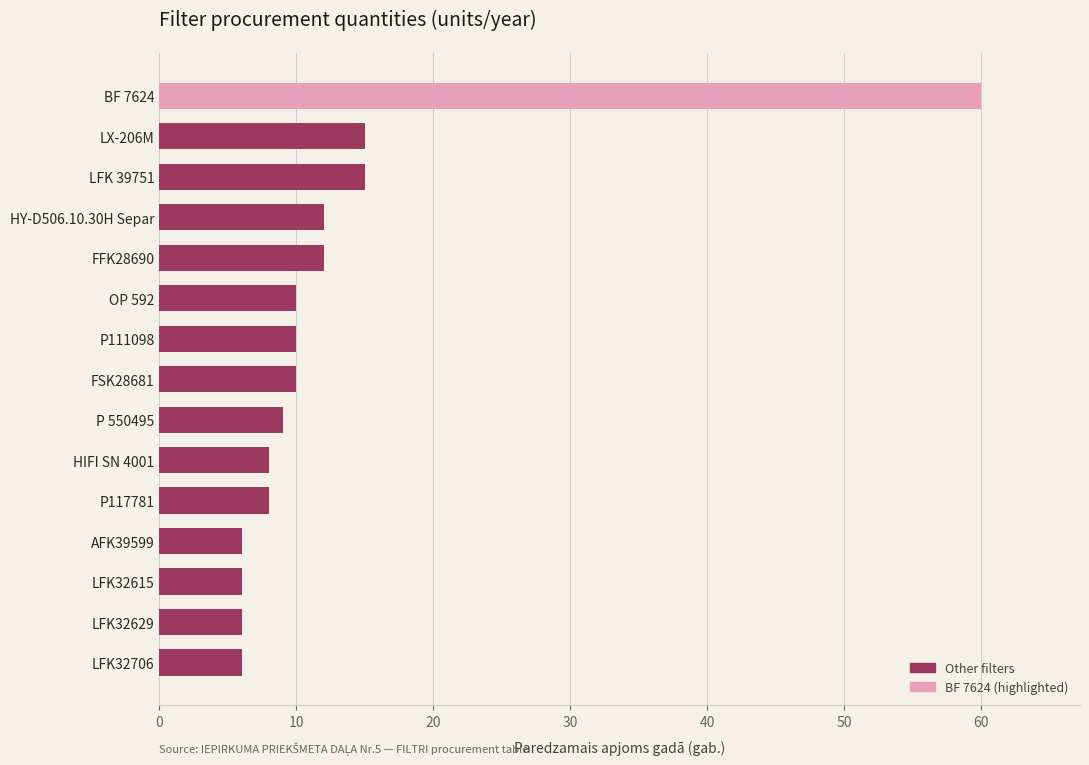

Reading bottom to top, list all the values displayed in this chart.

6	6	6	6	8	8	9	10	10	10	12	12	15	15	60